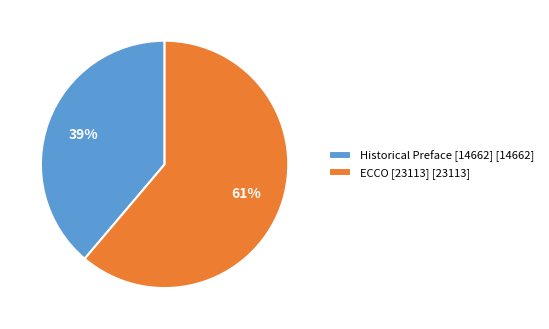

Which slice is the largest?

ECCO [23113]